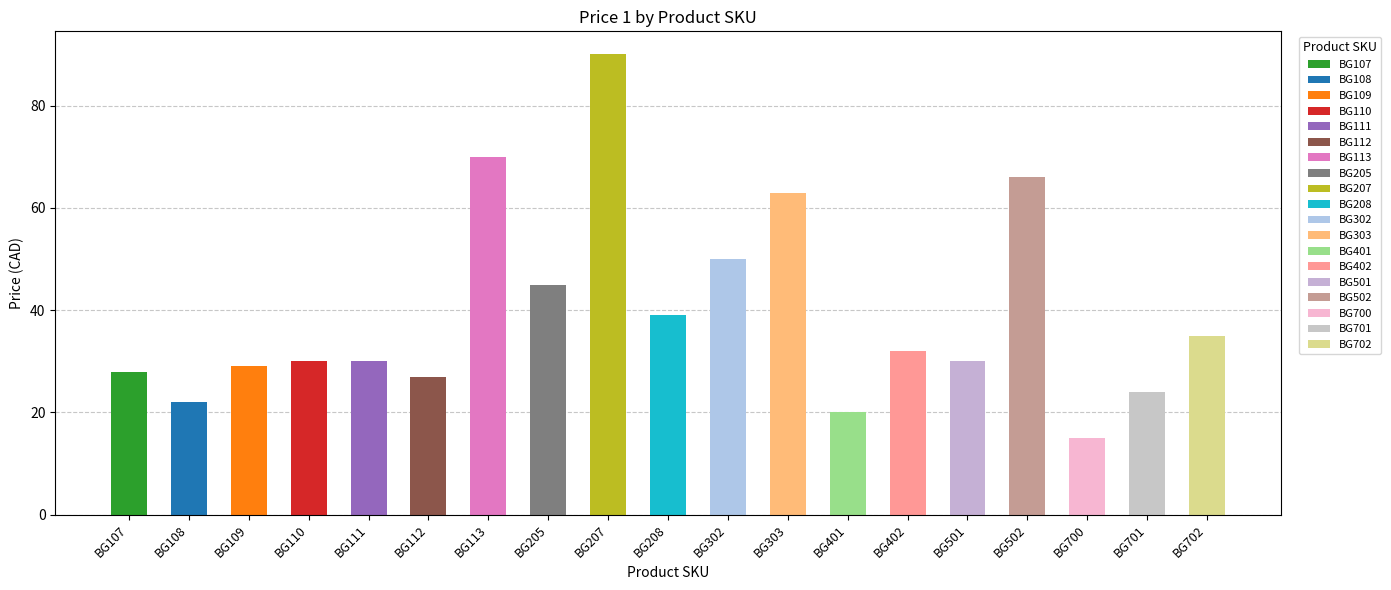

What is the sum of all values?

744.9